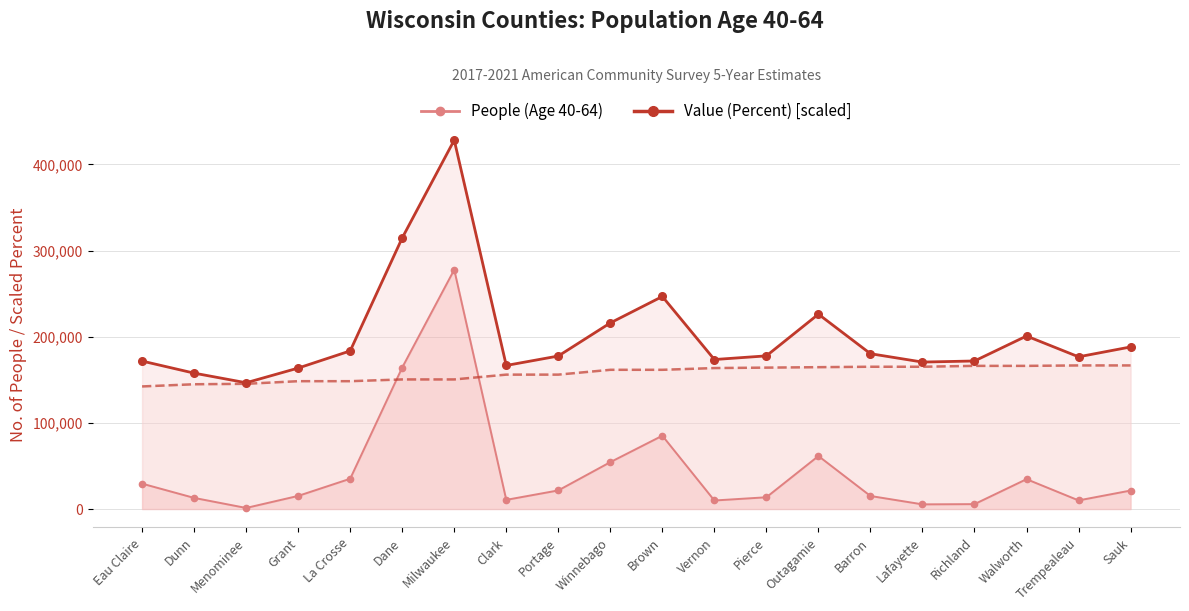

At which label does Value (Percent) reach its minimum?

Eau Claire